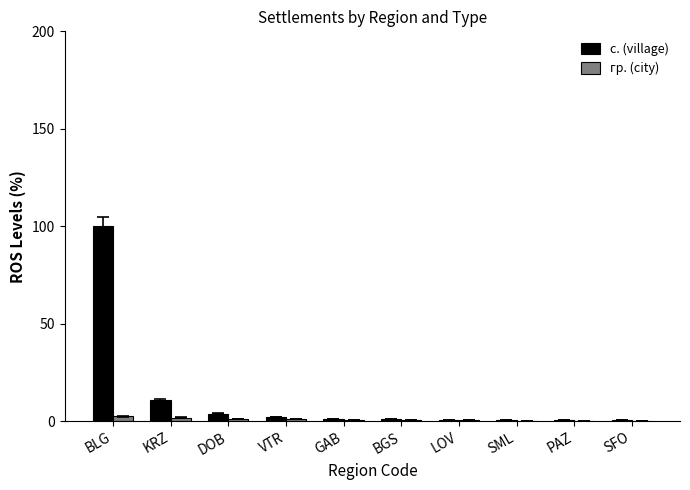

At which category is the sum across all series the highest?

BLG